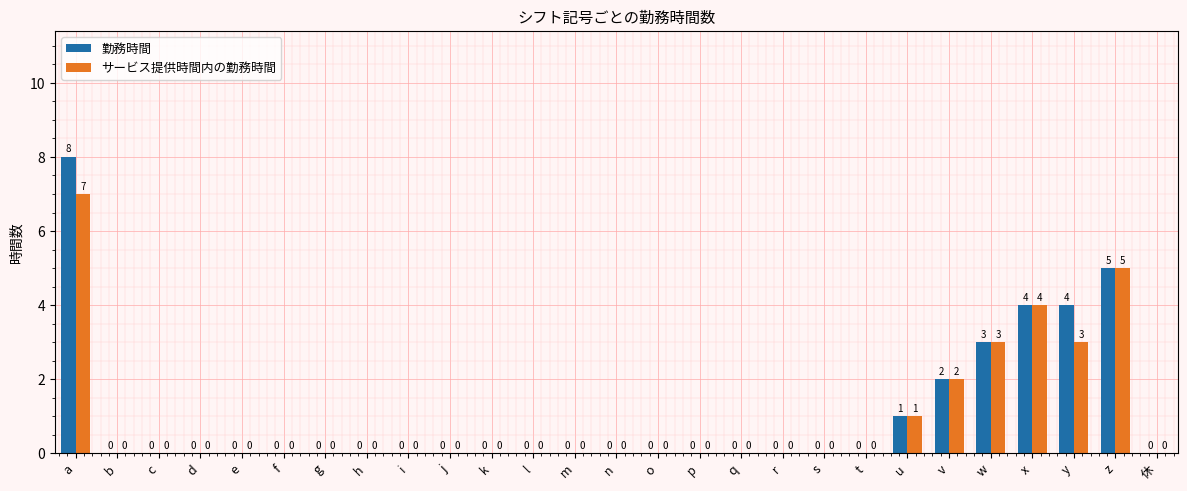

The 勤務時間 series shows 1 at u. True or false?

True